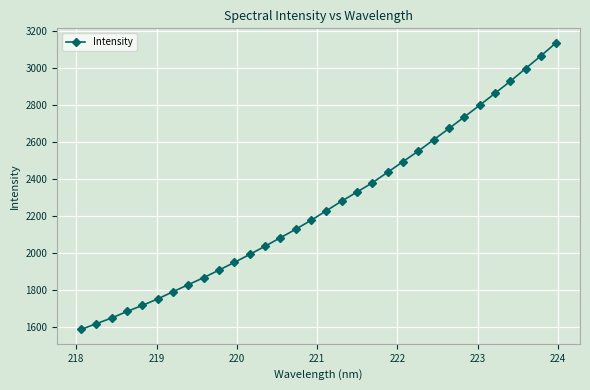

What is the maximum value shown in the chart?

3134.6